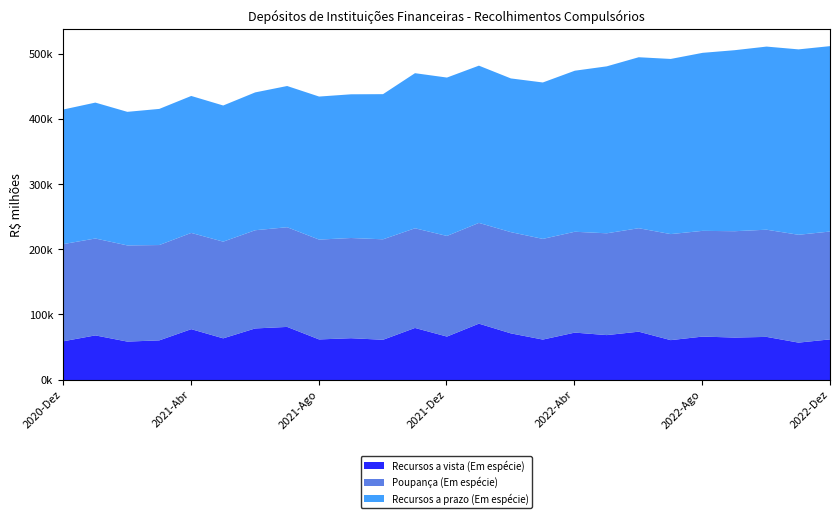

What is the minimum value shown in the chart?

57539.7